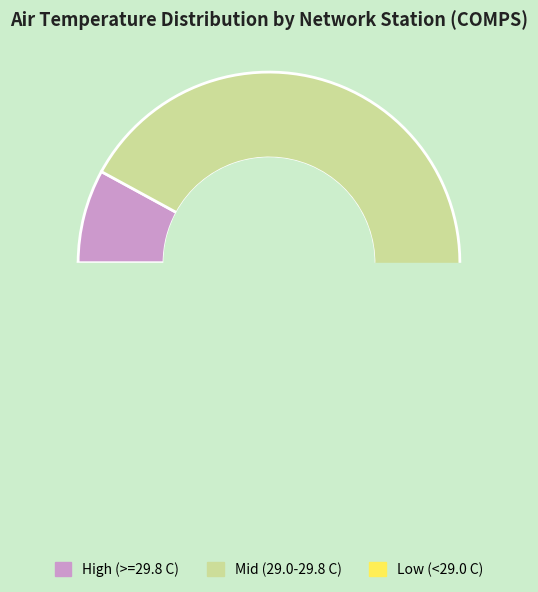

Is 06T12 the majority of the pie?

No